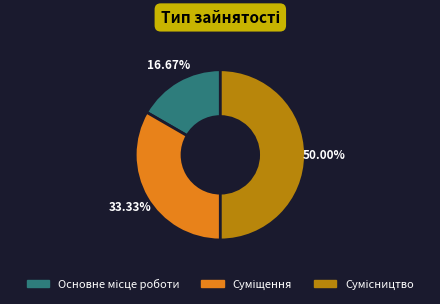

To the nearest percent, what is the average slice percentage?

33%